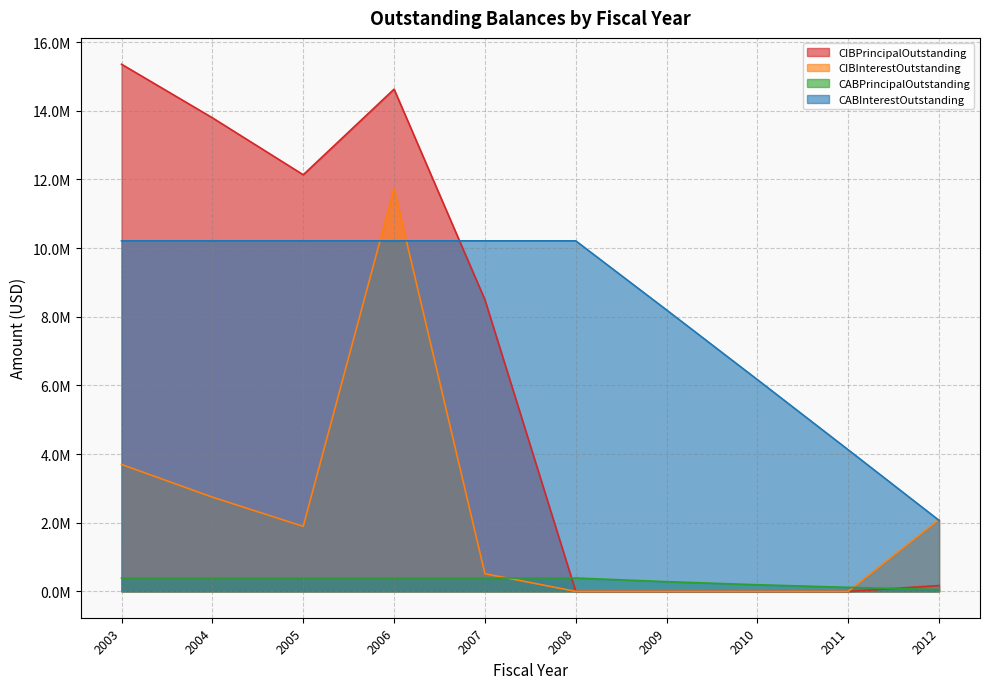

What are all the series names shown in the legend?

CIBPrincipalOutstanding, CIBInterestOutstanding, CABPrincipalOutstanding, CABInterestOutstanding